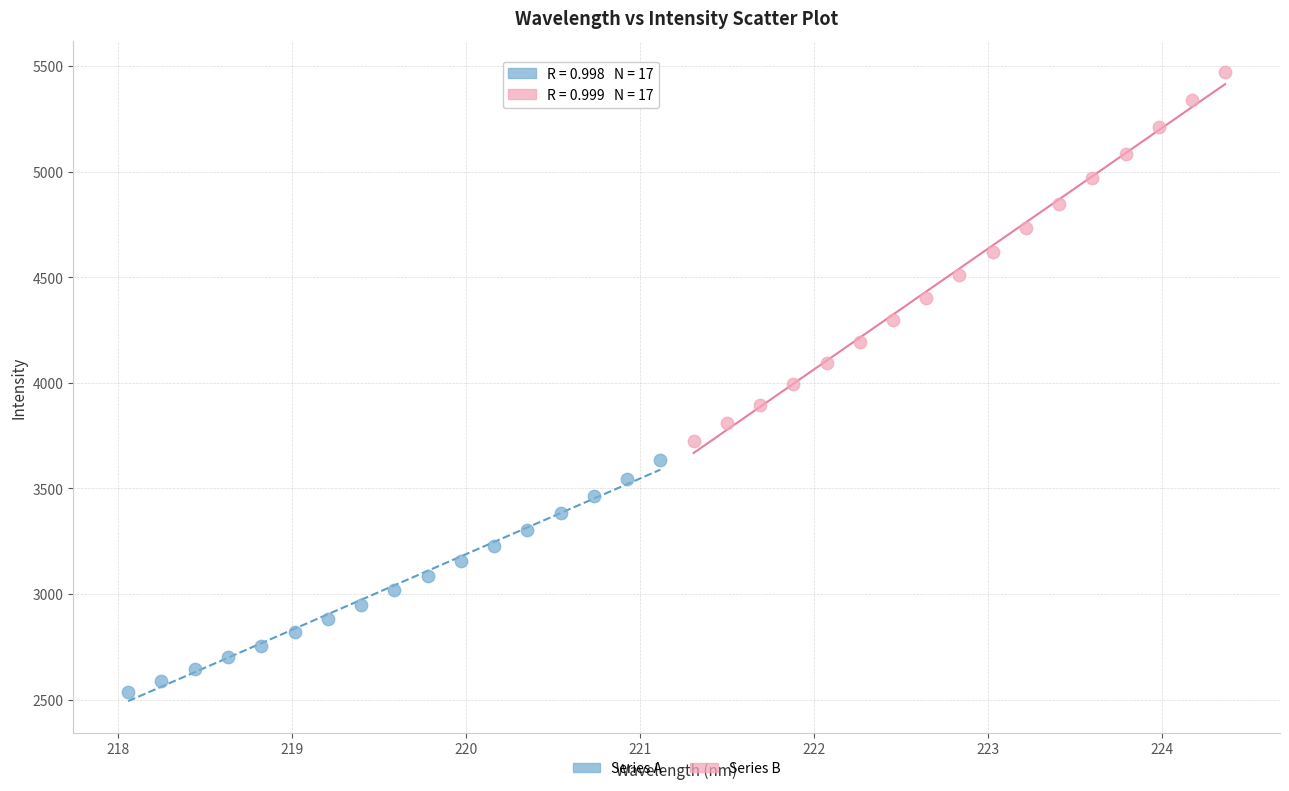

Which series has the widest spread of Y values?

Series B